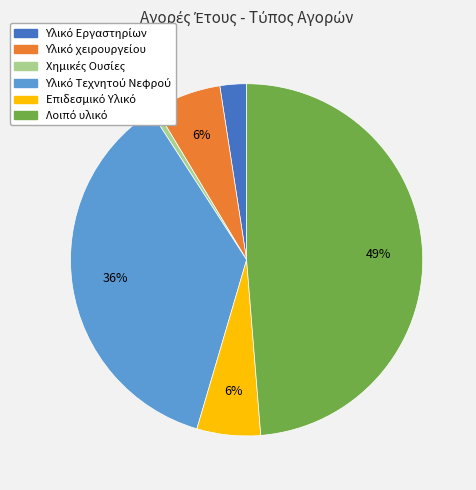

To the nearest percent, what is the difference between the largest and smallest slice percentages?

48%